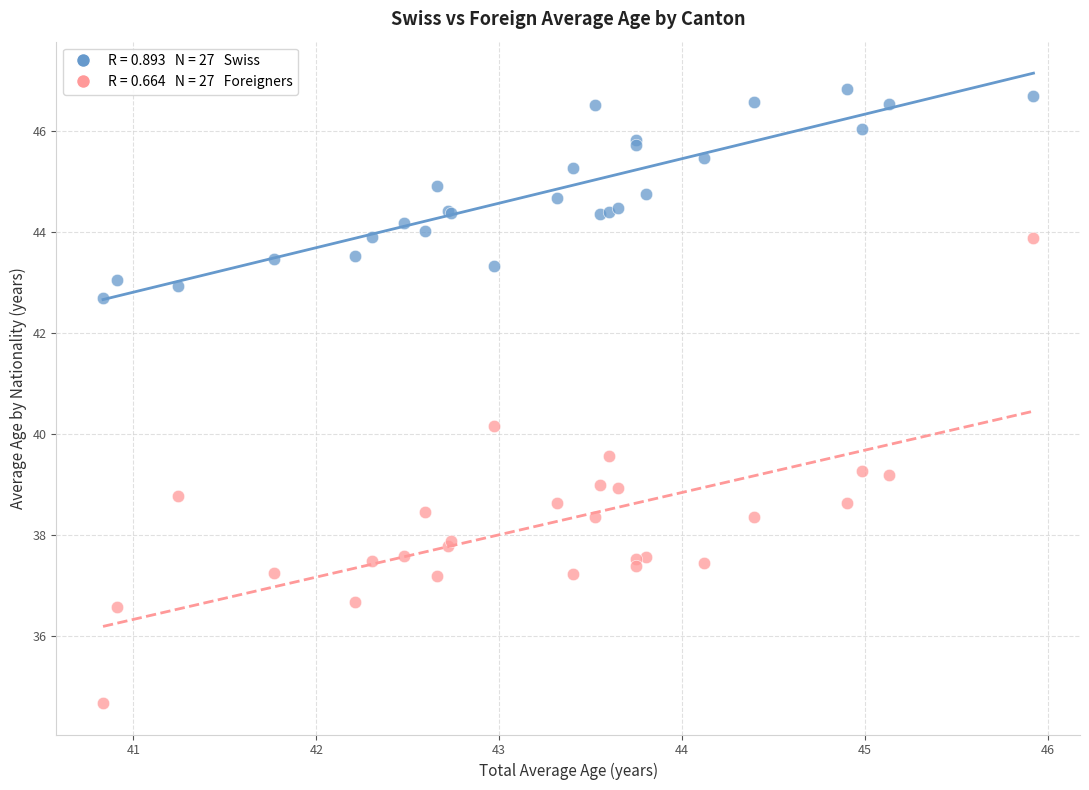

Across all series, what Y value is closest to 40?

40.2